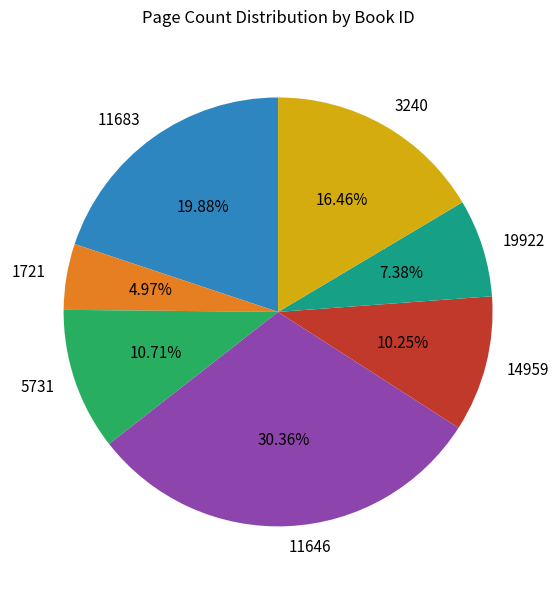

True or false: 3240 accounts for 24% of the total.

False